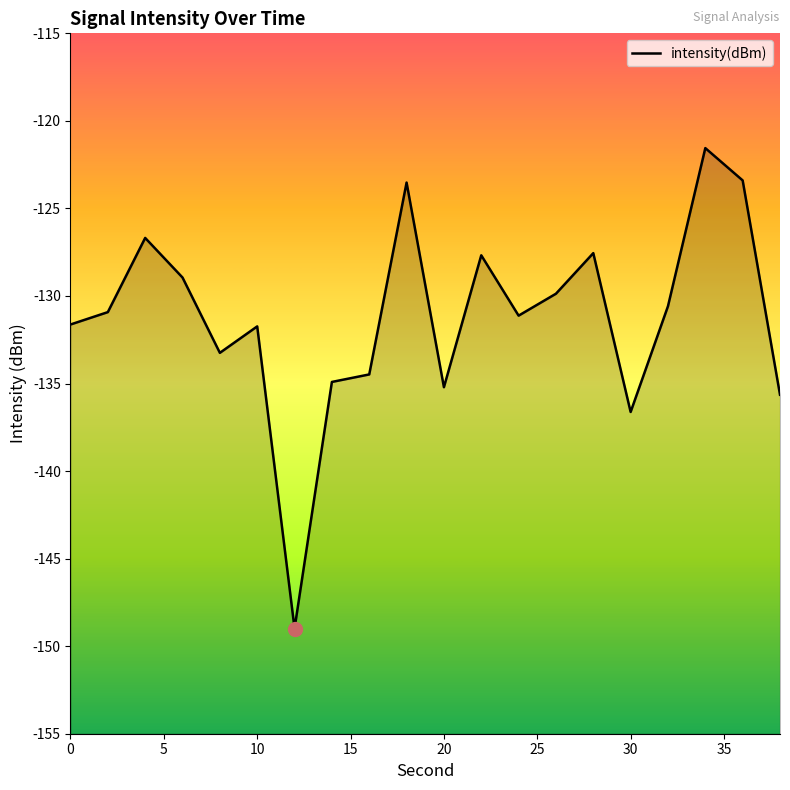

What is the maximum value shown in the chart?

-121.6